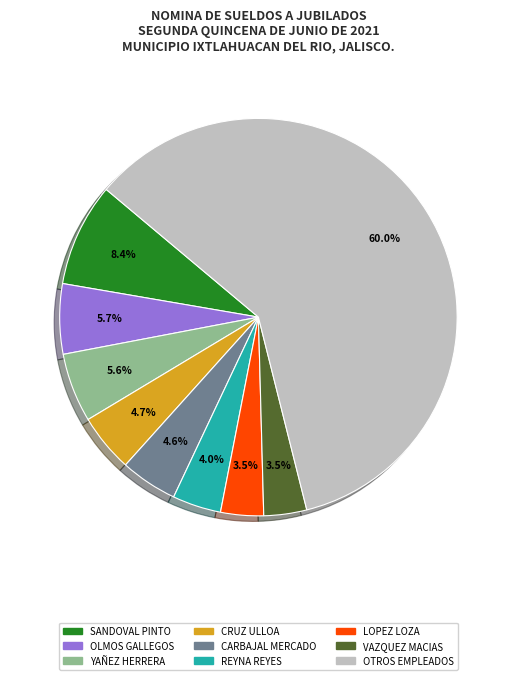

Is there a majority slice in this chart?

Yes